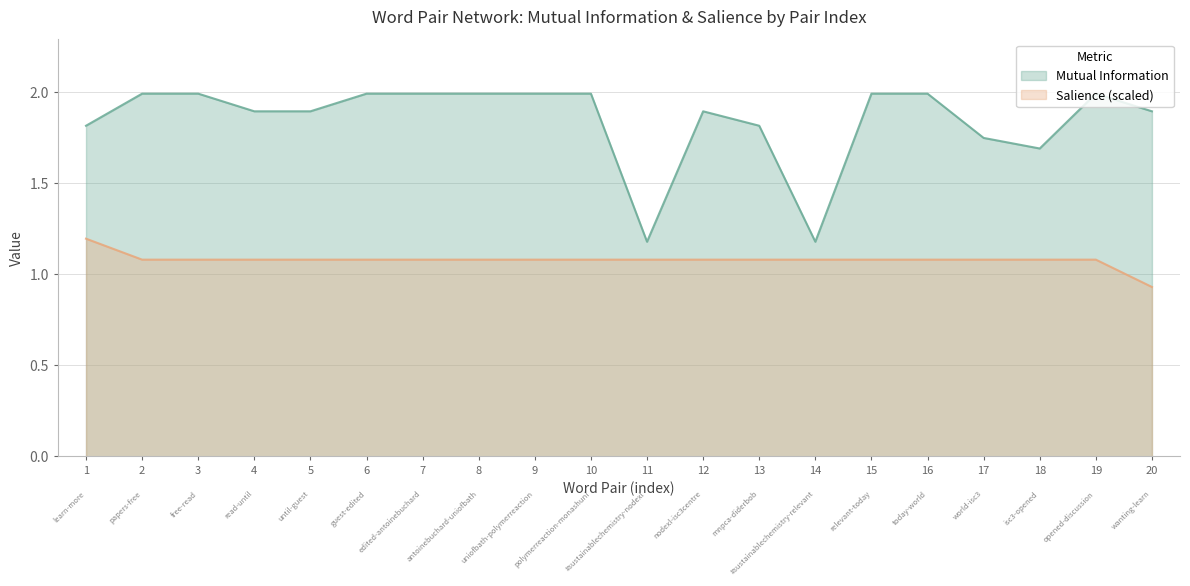

Is the value of Salience (scaled) at 15 greater than the value of Mutual Information at 1?

No